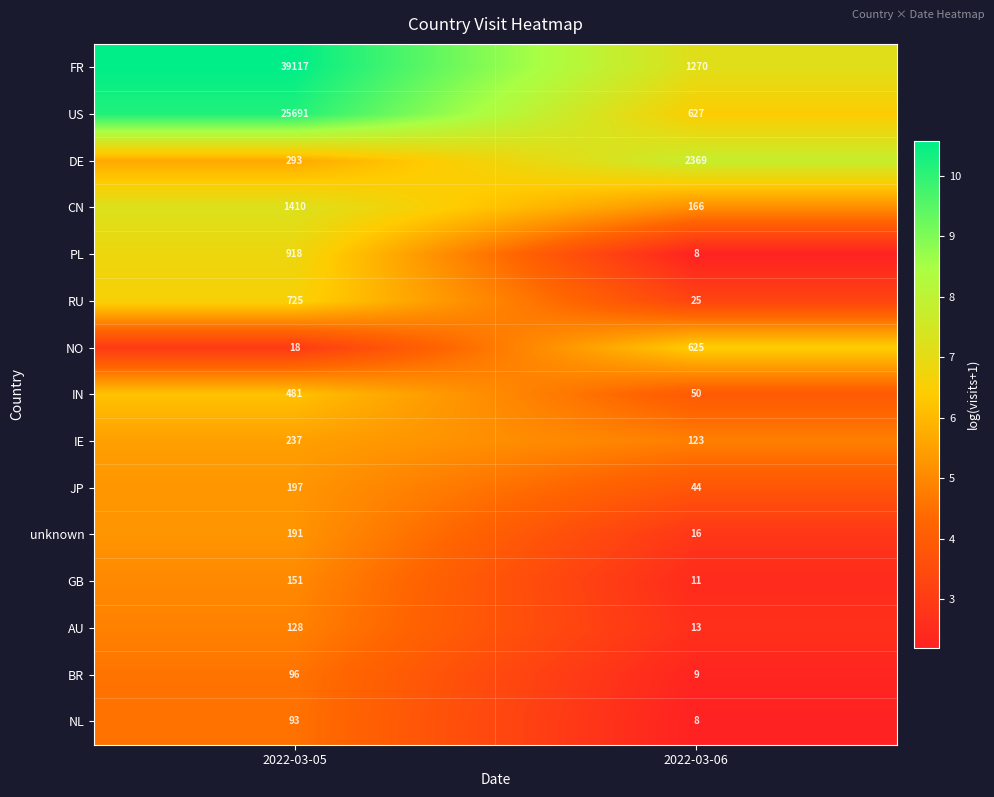

Reading left to right, transcribe all the data shown in this chart.

FR: 39117	1270
US: 25691	627
DE: 293	2369
CN: 1410	166
PL: 918	8
RU: 725	25
NO: 18	625
IN: 481	50
IE: 237	123
JP: 197	44
unknown: 191	16
GB: 151	11
AU: 128	13
BR: 96	9
NL: 93	8